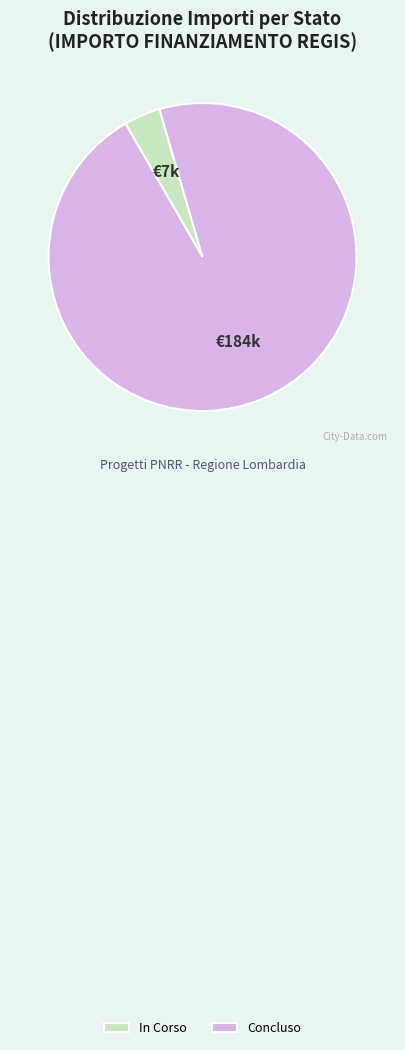

What is the largest slice in the pie chart?

Concluso